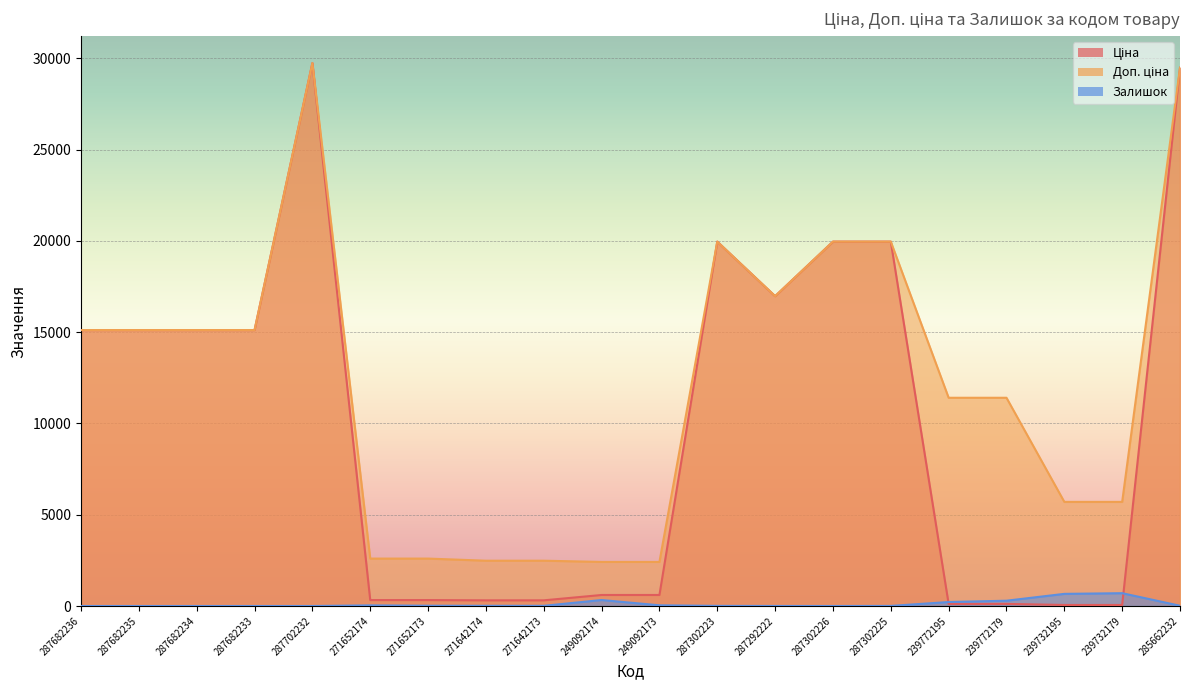

Rank the series at 287682234 from lowest to highest value.

Залишок, Ціна, Доп. ціна